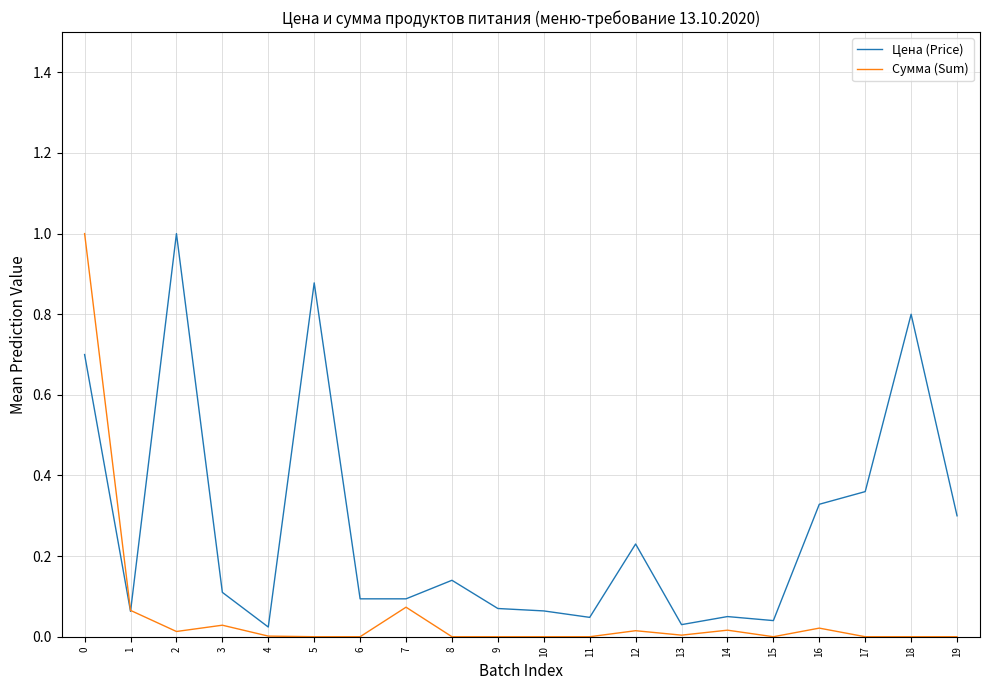

Which series has the largest total across all categories?

Цена (Price)